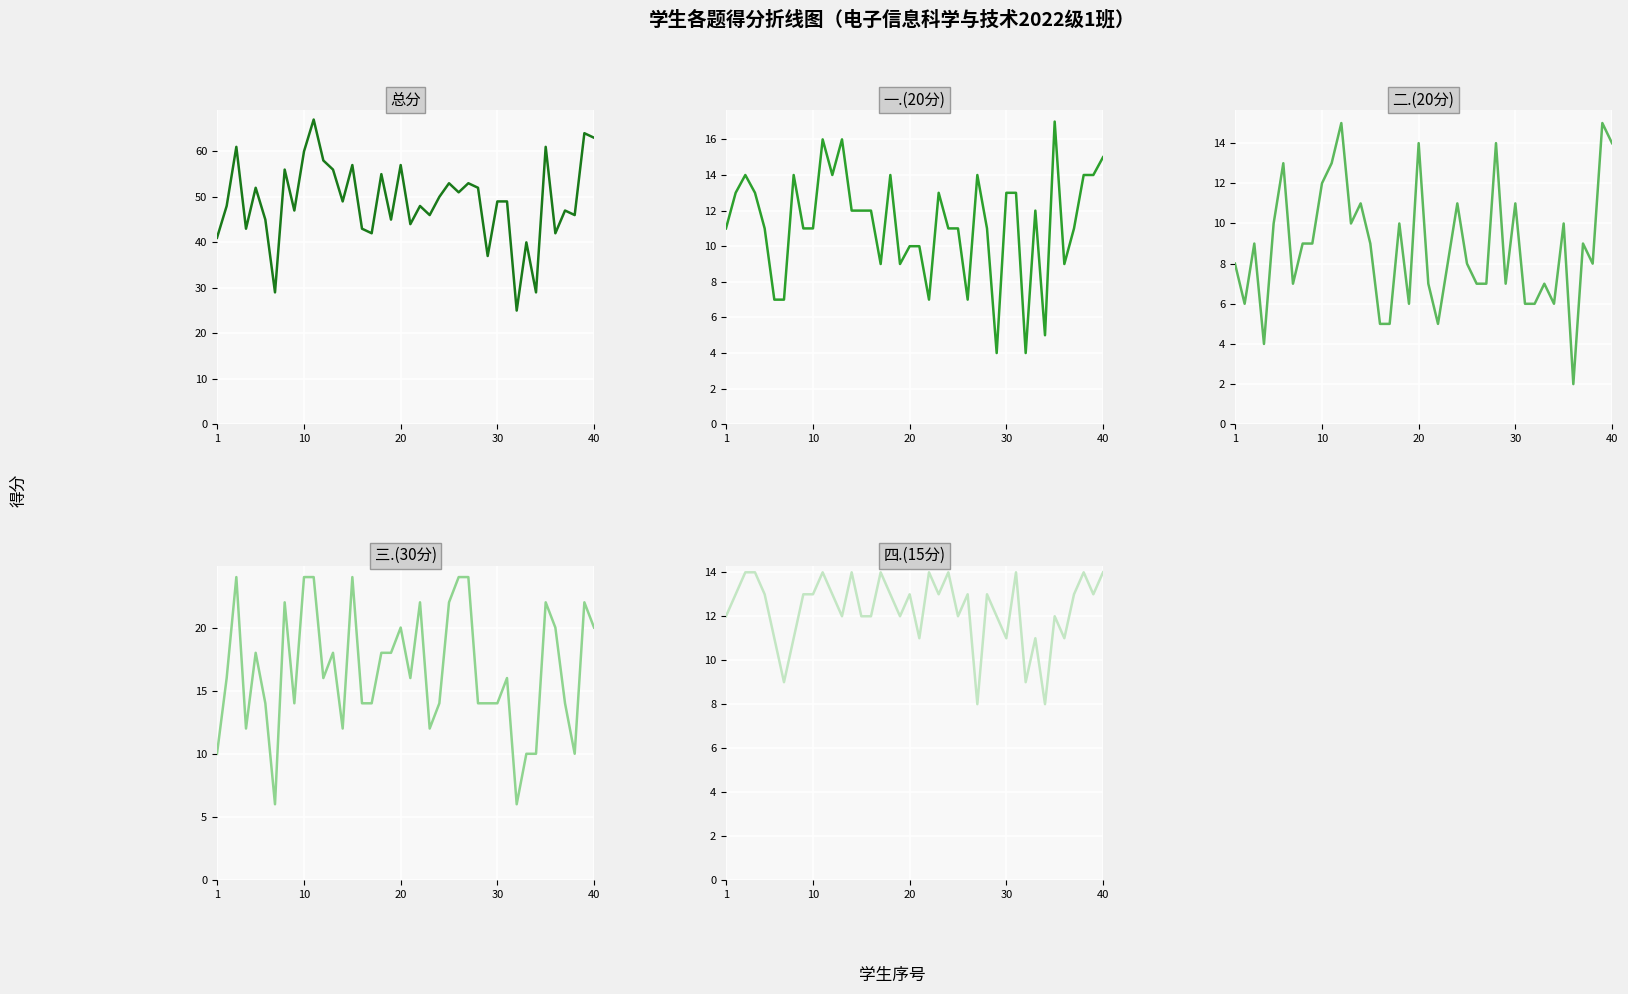

Between 40 and 5, which series saw the biggest shift?

总分